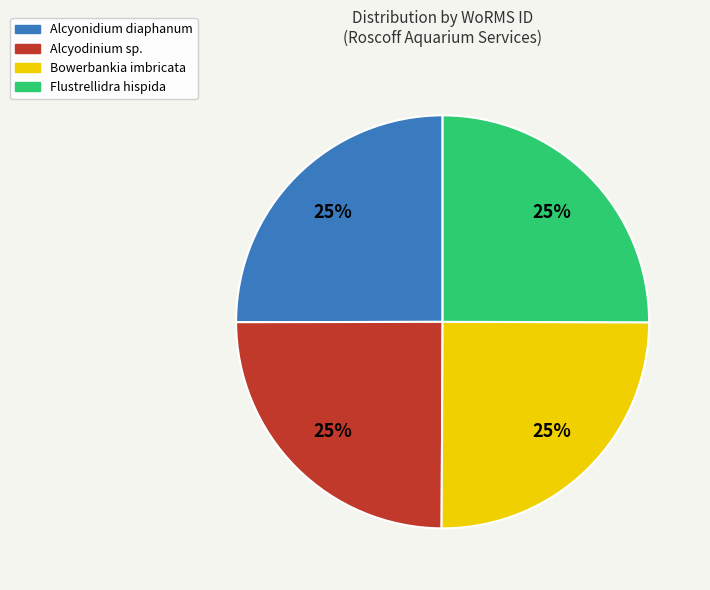

Count the number of slices in the pie.

4